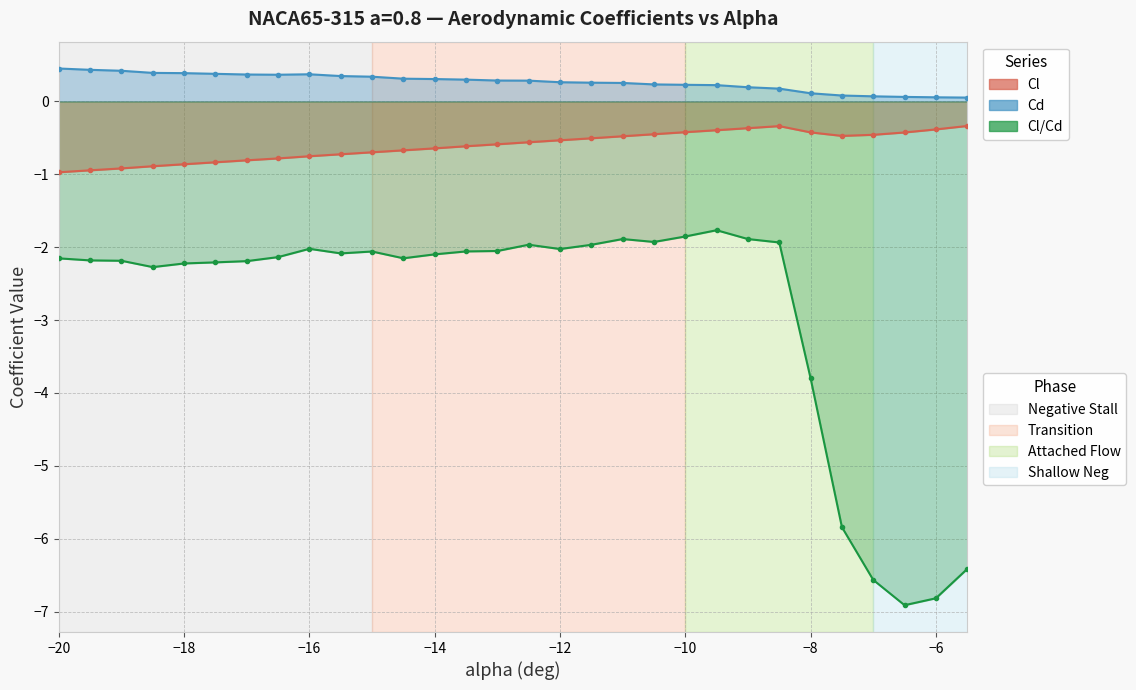

List the series in order of their overall mean, highest first.

Cd, Cl, Cl/Cd